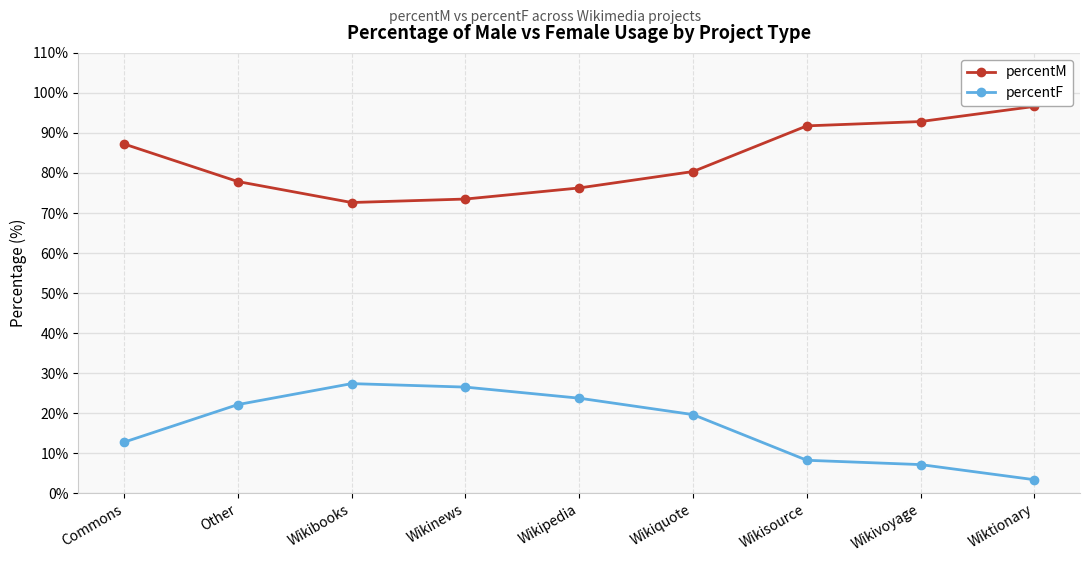

How many lines are shown in the chart?

2